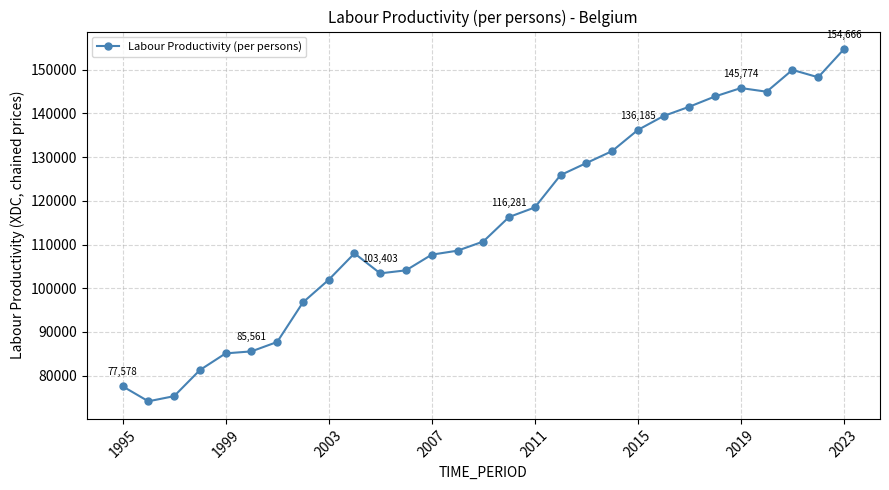

What is the smallest value displayed?

74148.4